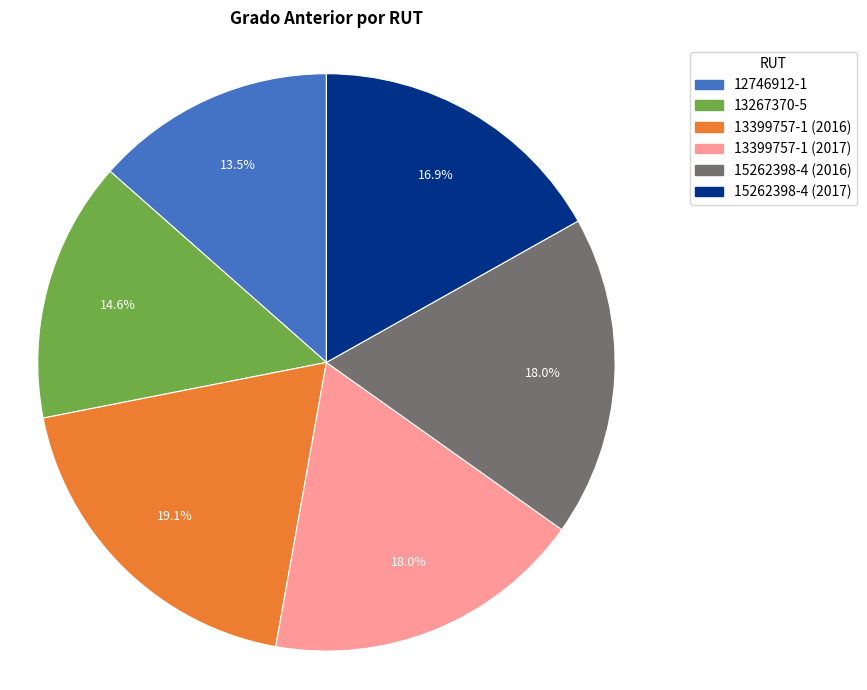

Which has a higher value, 12746912-1 or 13399757-1 (2017)?

13399757-1 (2017)